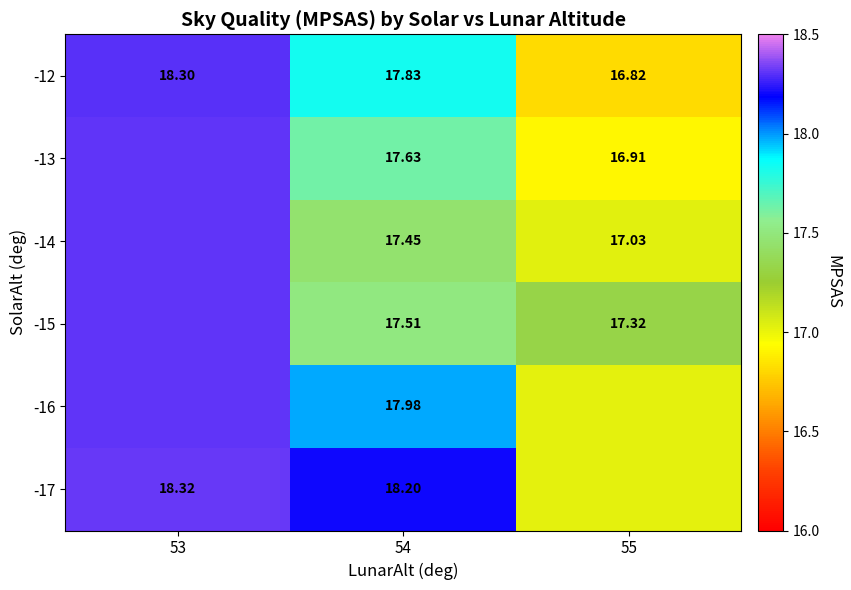

Rank the categories by -16 value from lowest to highest.

55, 54, 53